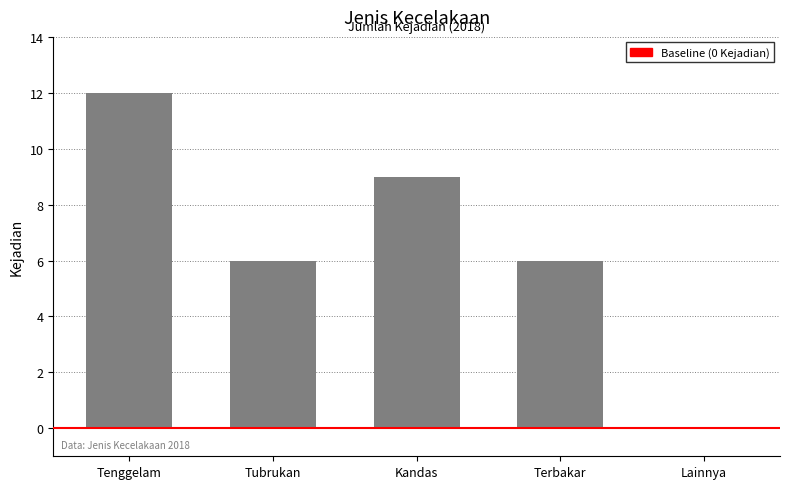

Read the value at Kandas.

9